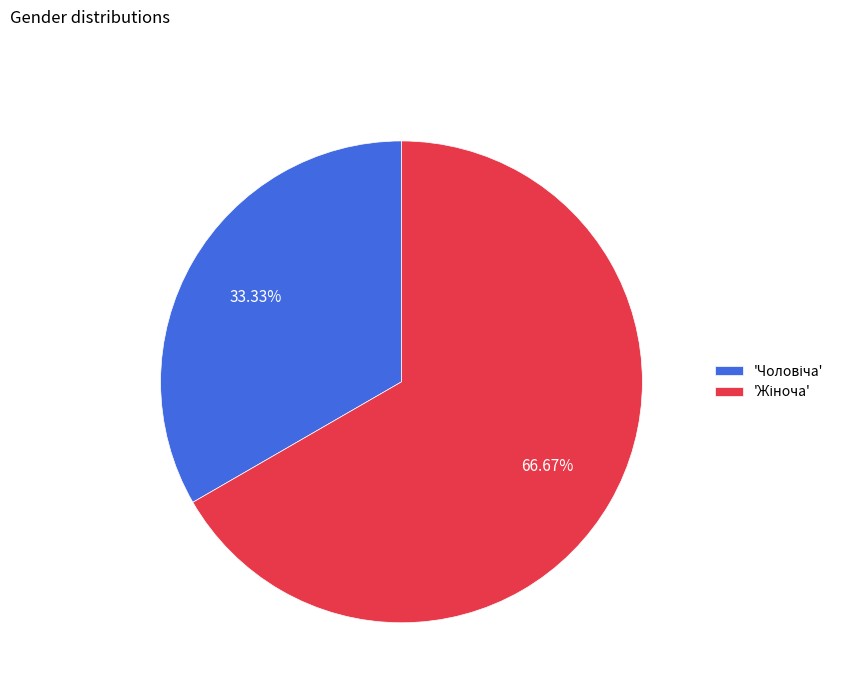

Does any single category account for the majority?

Yes